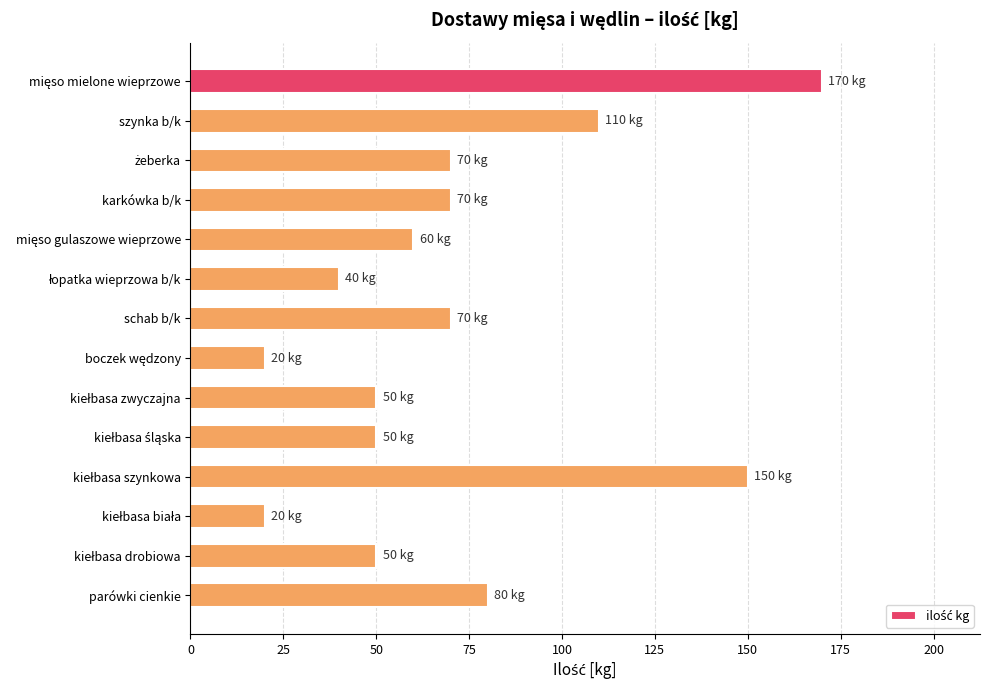

What is the ratio of the value at karkówka b/k to the value at schab b/k?

1.0